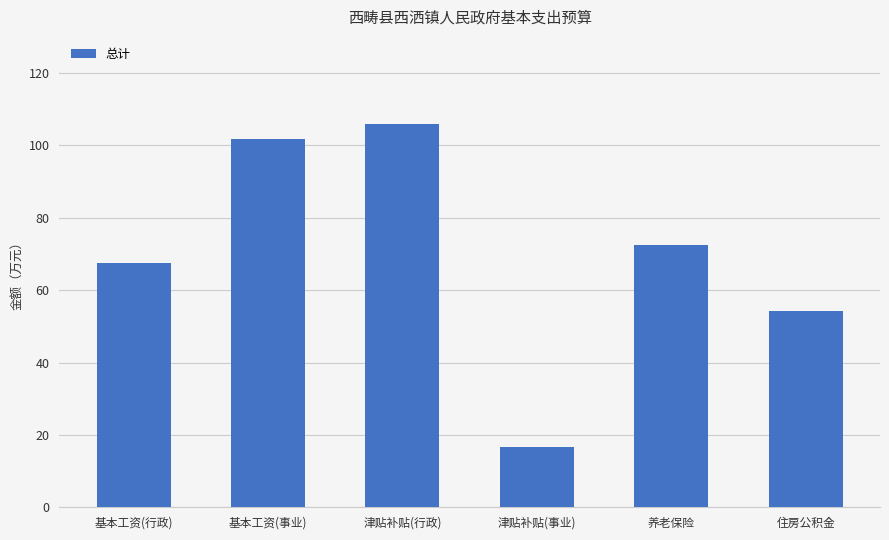

The value at 津贴补贴(事业) is 23.9. True or false?

False